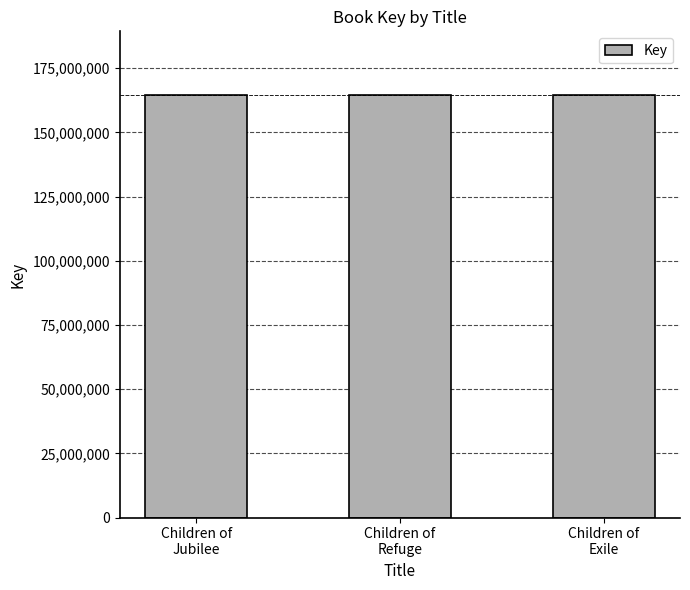

True or false: the data shows 164665266 at Children of
Exile.

True